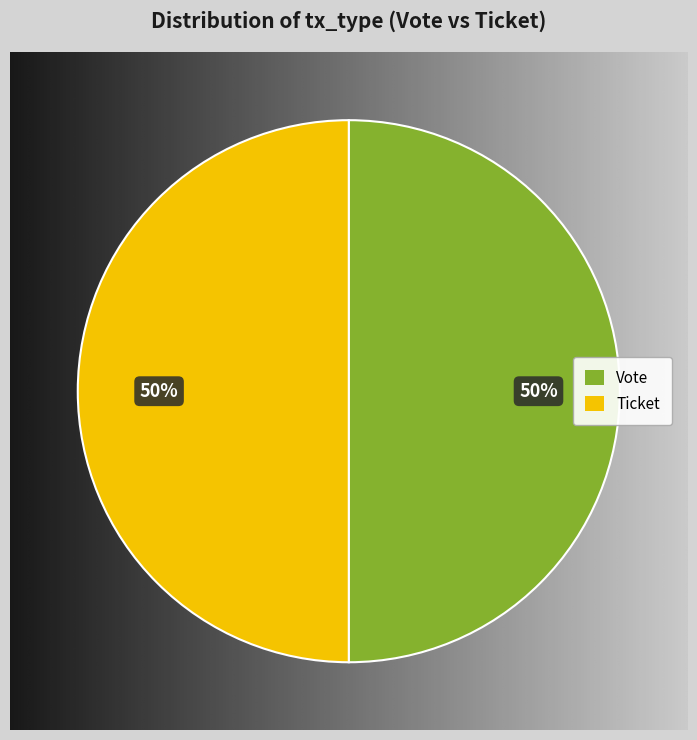

Combined, what portion of the pie is Ticket and Vote?

100.0%